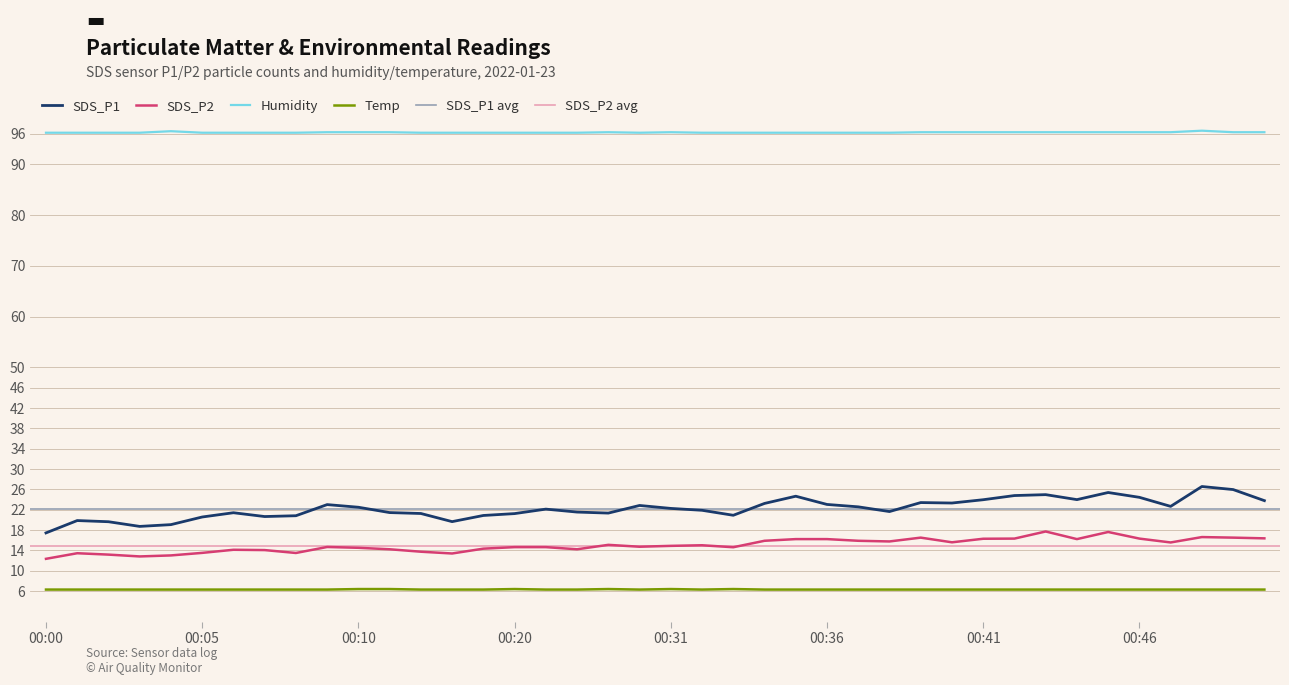

What is the value of the Temp point at the 19th from the left?

6.4